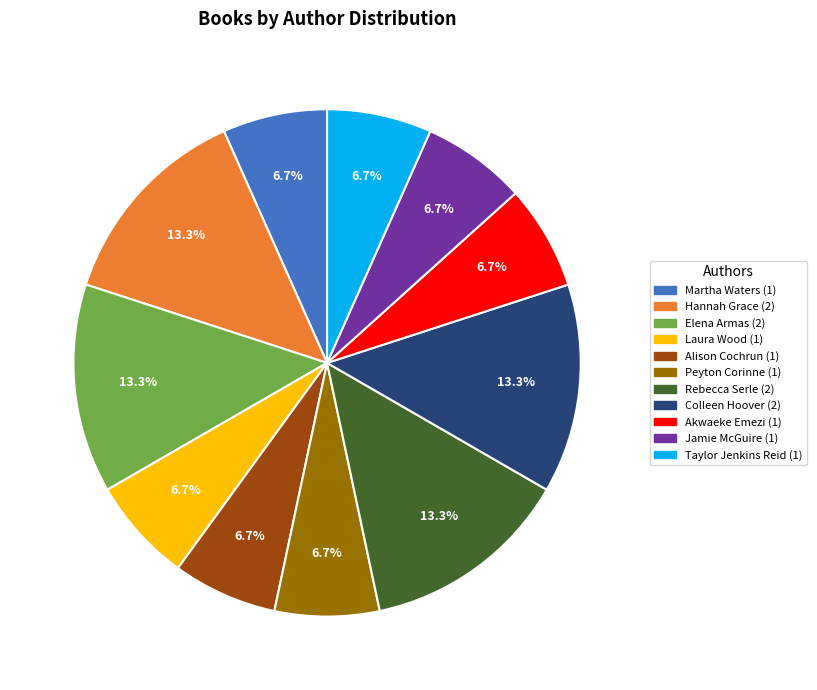

To the nearest percent, what is the combined percentage of Hannah Grace and Rebecca Serle?

27%